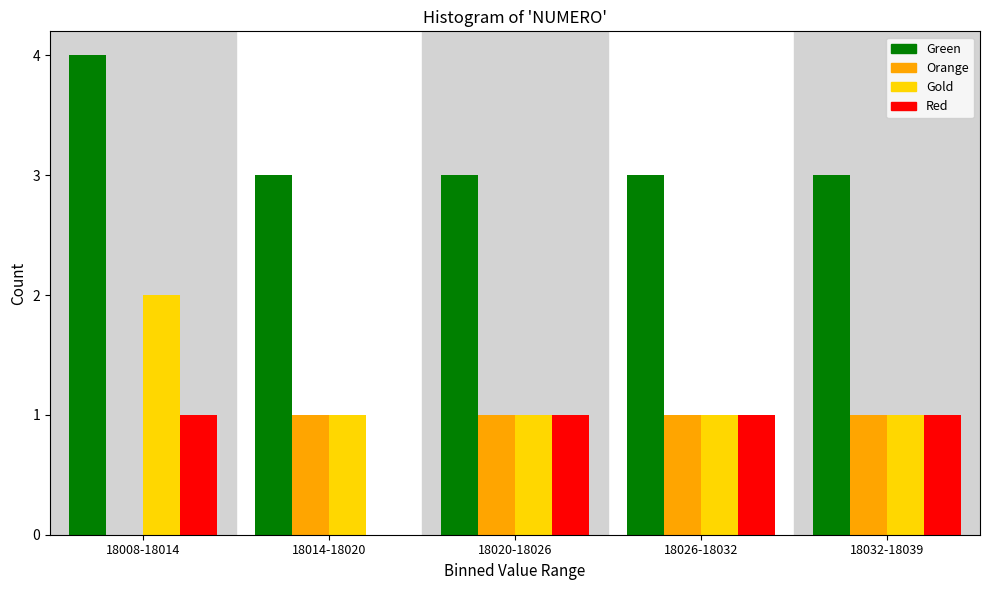

What is the greatest value displayed?

4